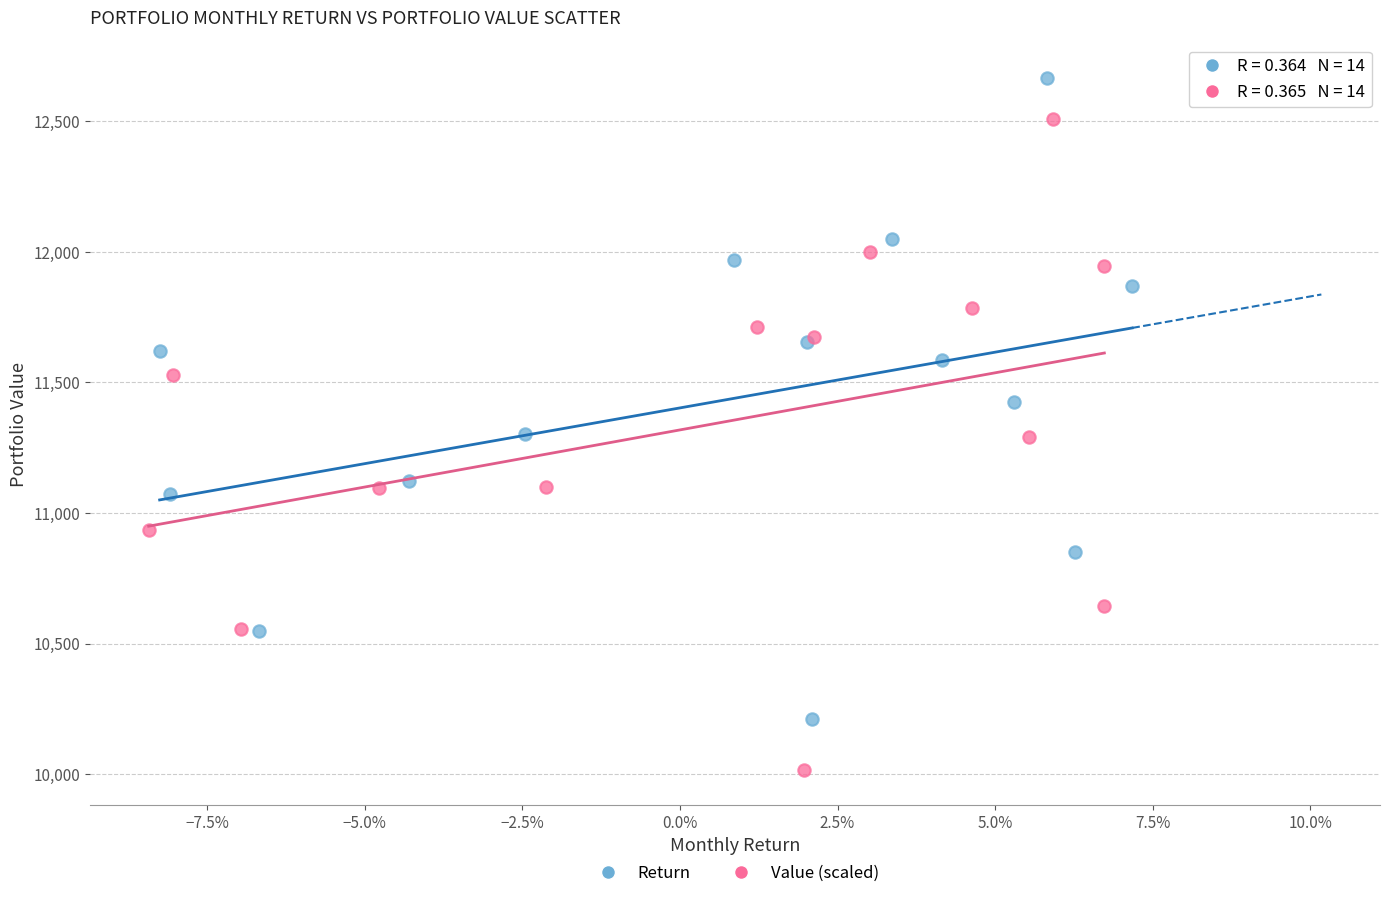

Which series reaches the minimum Y coordinate?

Value (scaled)